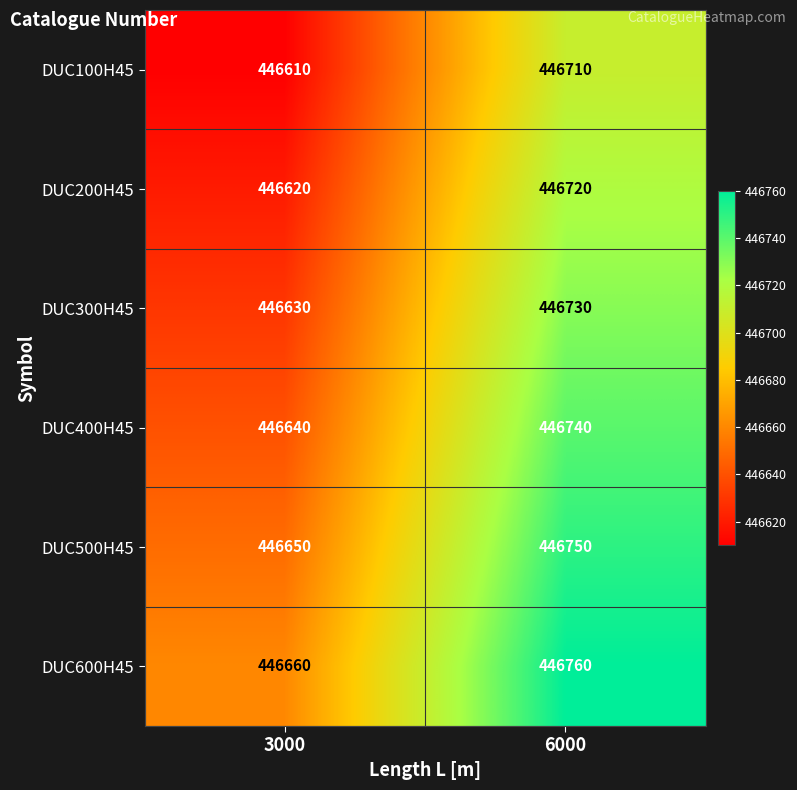

Rank the series by their maximum value, from lowest to highest.

DUC100H45, DUC200H45, DUC300H45, DUC400H45, DUC500H45, DUC600H45